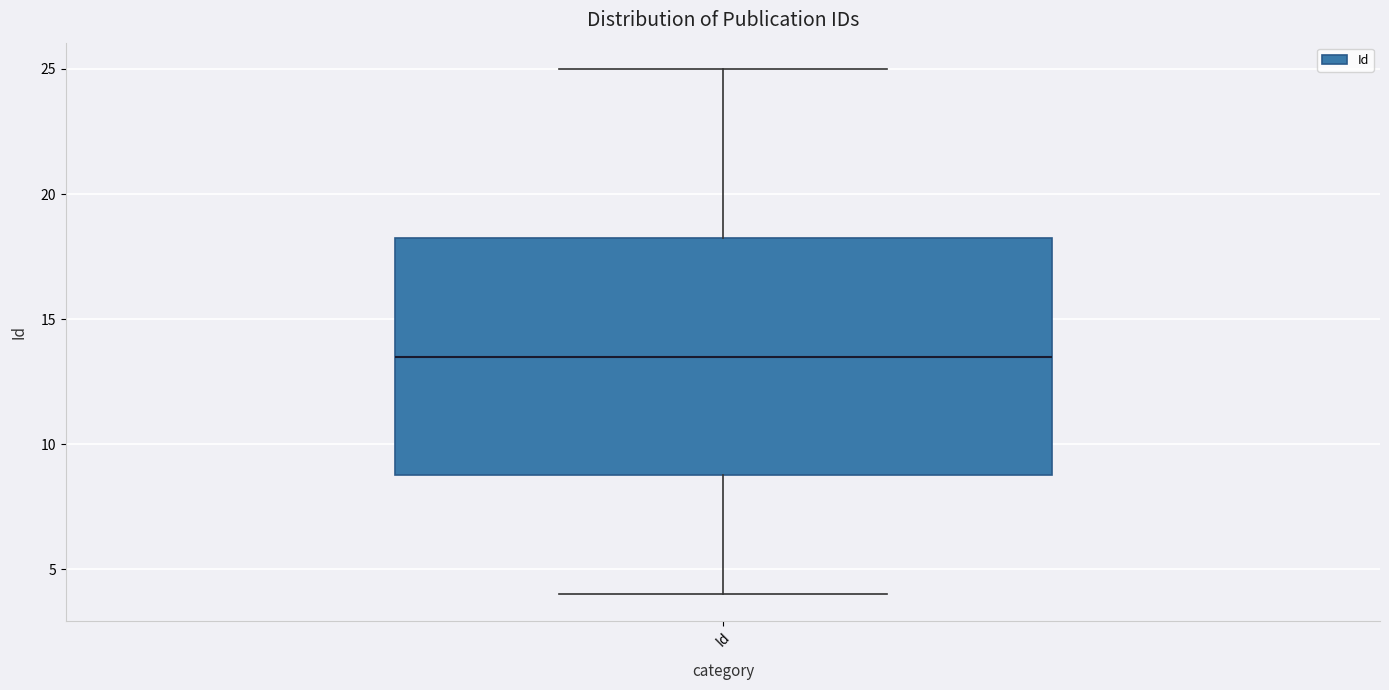

Where does the lower whisker of the box for Id end on the y-axis? The values are not printed on the chart, so give them approximately, as read against the axis.

4.0